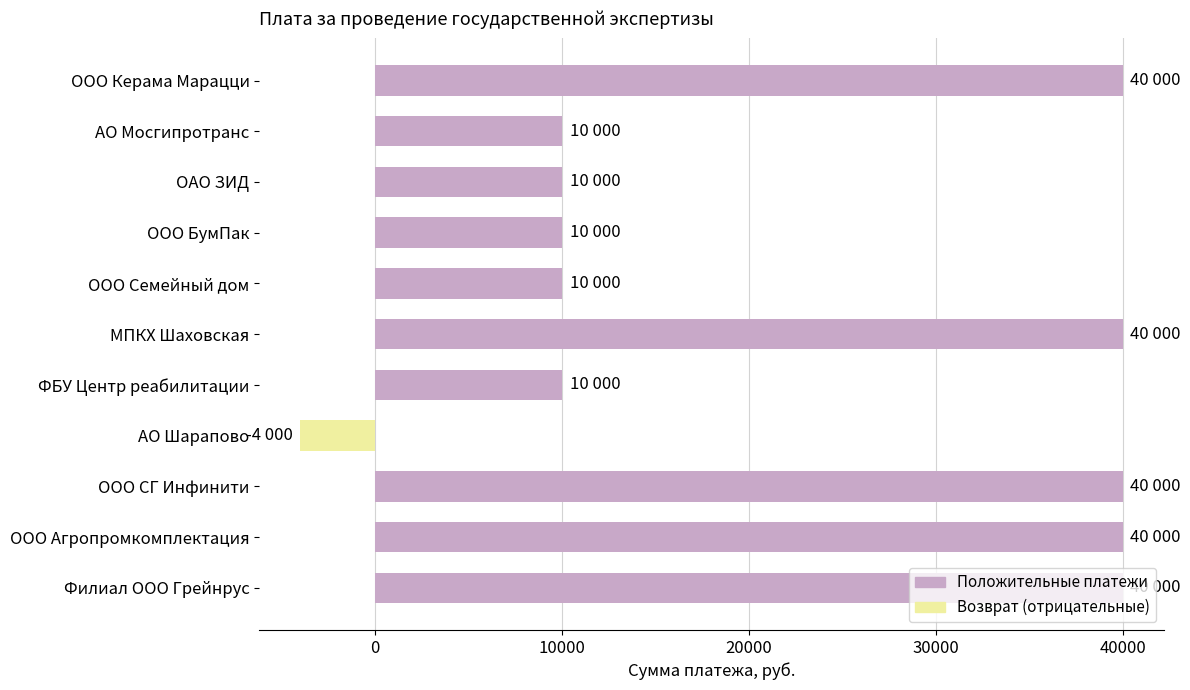

Does the chart contain stacked bars?

No